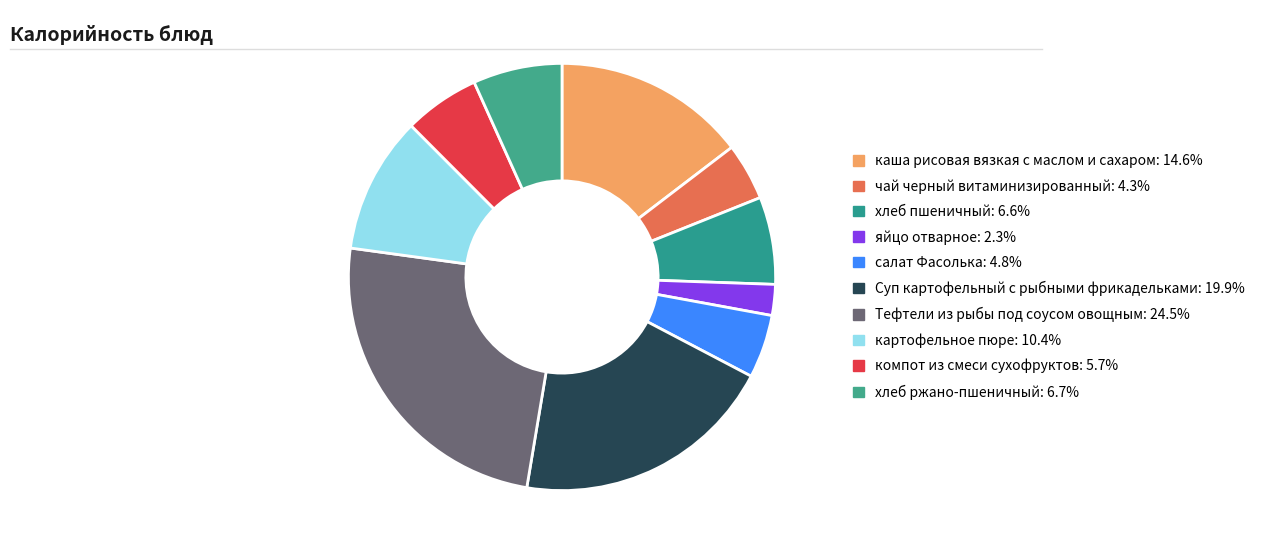

What percentage do Суп картофельный с рыбными фрикадельками and Тефтели из рыбы под соусом овощным together represent?

44.5%